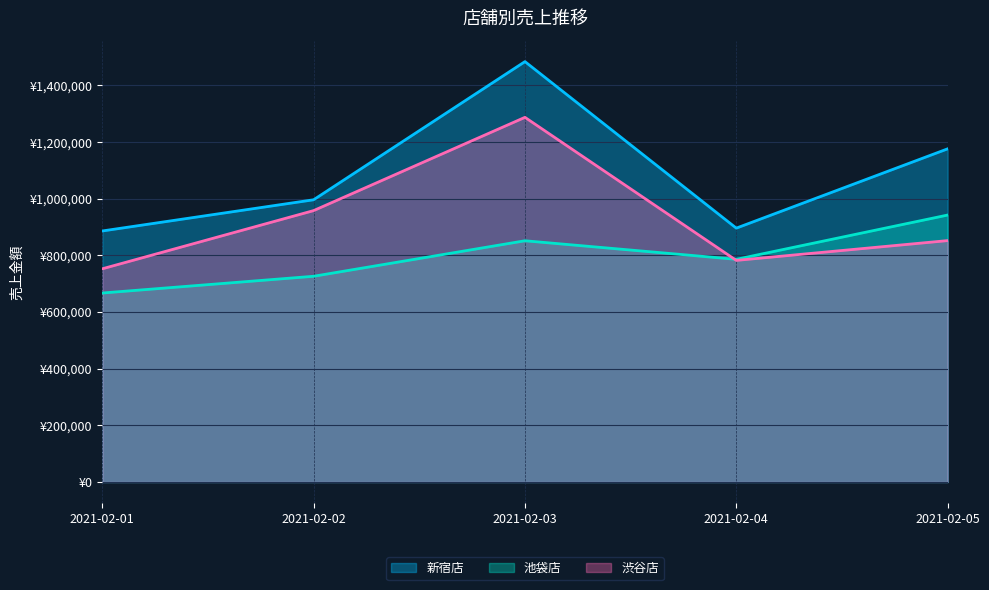

How many data points in 渋谷店 are above 852330?

2